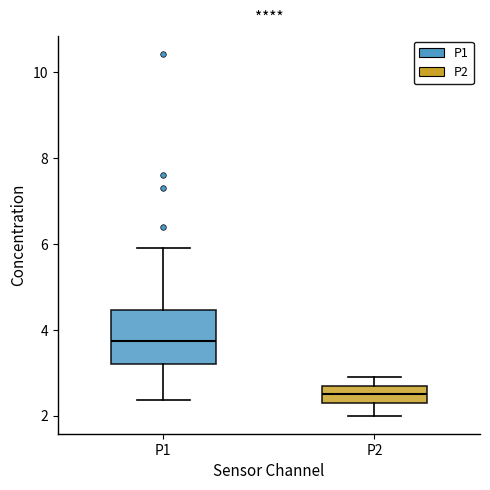

Which box is the tallest, from its lower edge to its upper edge?

P1